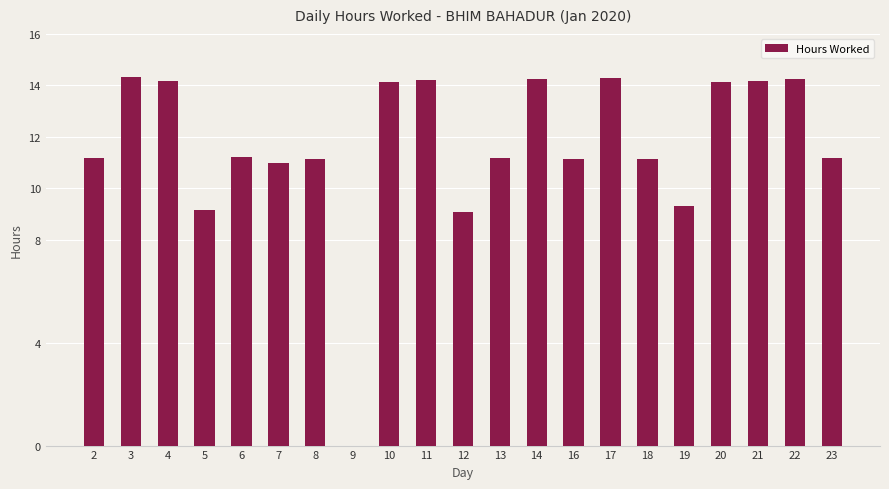

Approximately how many times larger is the value at 10 compared to 23?

1.3